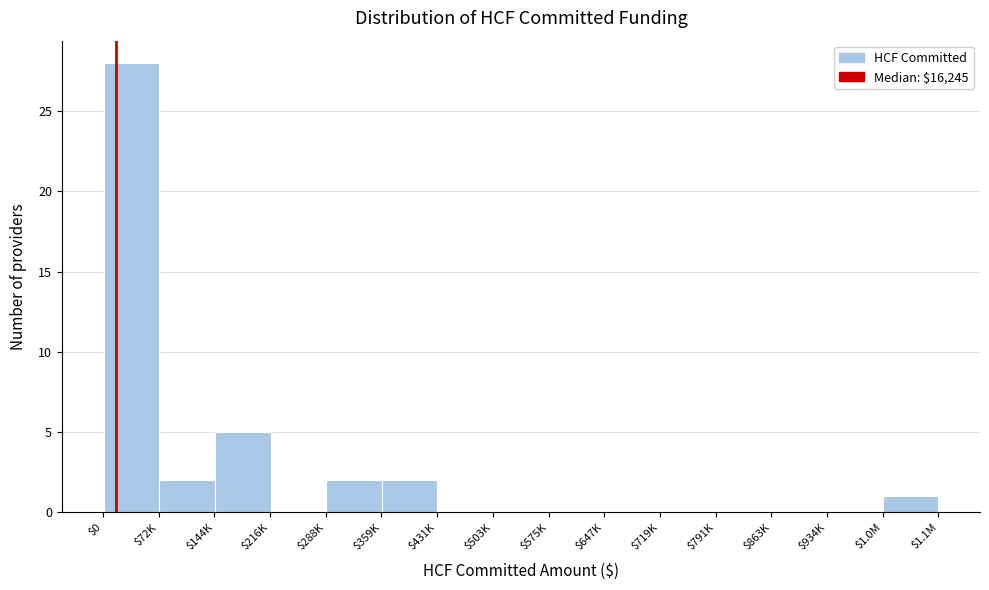

Where is the data nearest to the value 14?

$216K